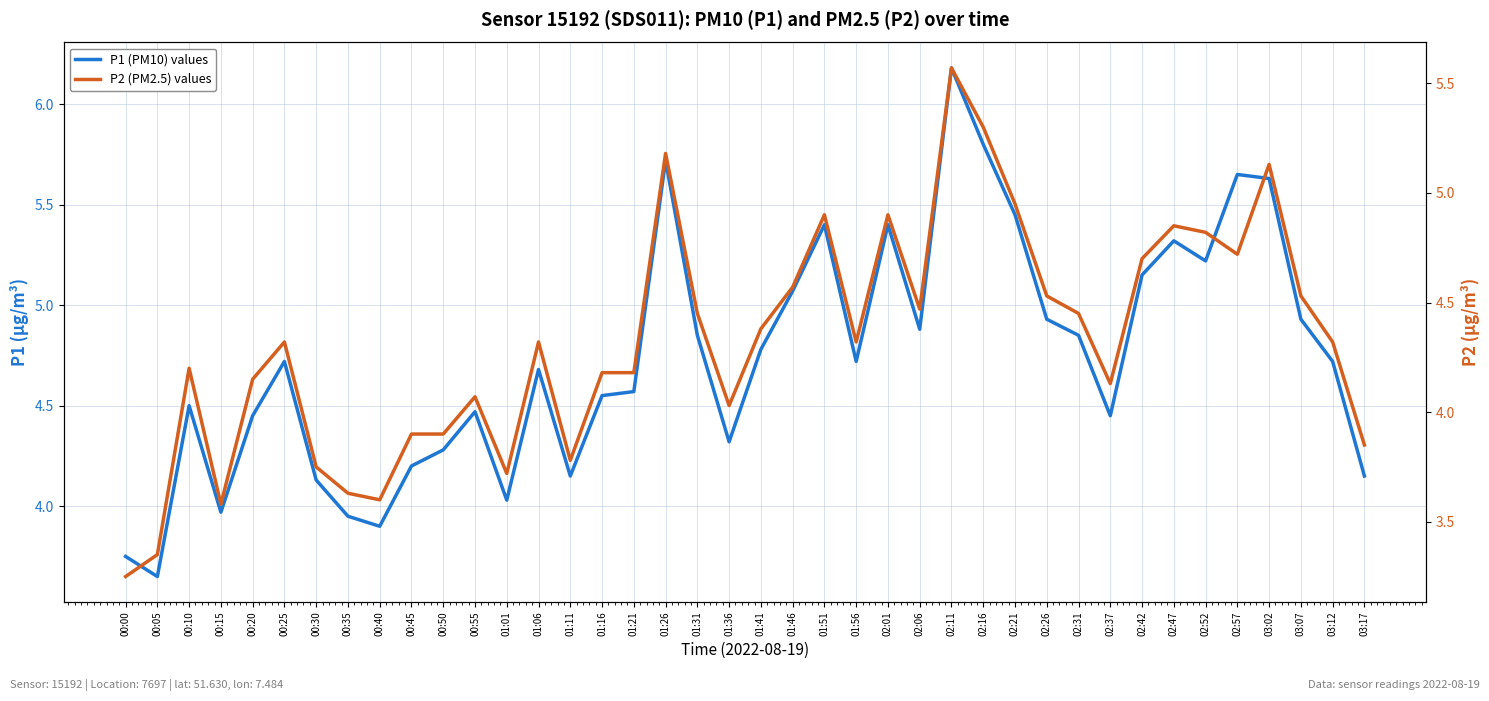

Reading left to right, extract all data points from this chart.

P1 (PM10) values: 3.8	3.6	4.5	4.0	4.5	4.7	4.1	4.0	3.9	4.2	4.3	4.5	4.0	4.7	4.2	4.5	4.6	5.7	4.8	4.3	4.8	5.1	5.4	4.7	5.4	4.9	6.2	5.8	5.5	4.9	4.8	4.5	5.2	5.3	5.2	5.7	5.6	4.9	4.7	4.2
P2 (PM2.5) values: 3.2	3.4	4.2	3.6	4.2	4.3	3.8	3.6	3.6	3.9	3.9	4.1	3.7	4.3	3.8	4.2	4.2	5.2	4.5	4.0	4.4	4.6	4.9	4.3	4.9	4.5	5.6	5.3	5.0	4.5	4.5	4.1	4.7	4.8	4.8	4.7	5.1	4.5	4.3	3.9